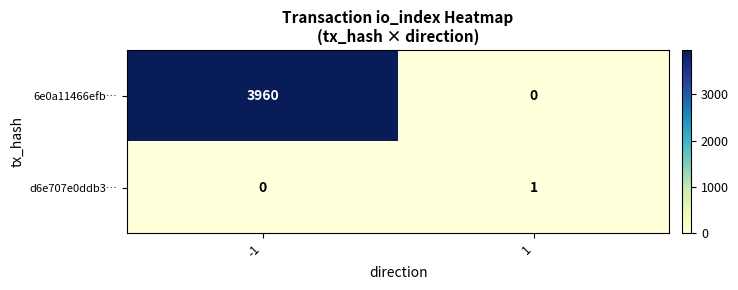

What is the sum of the 6e0a11466efb… values at 1 and -1?

3960